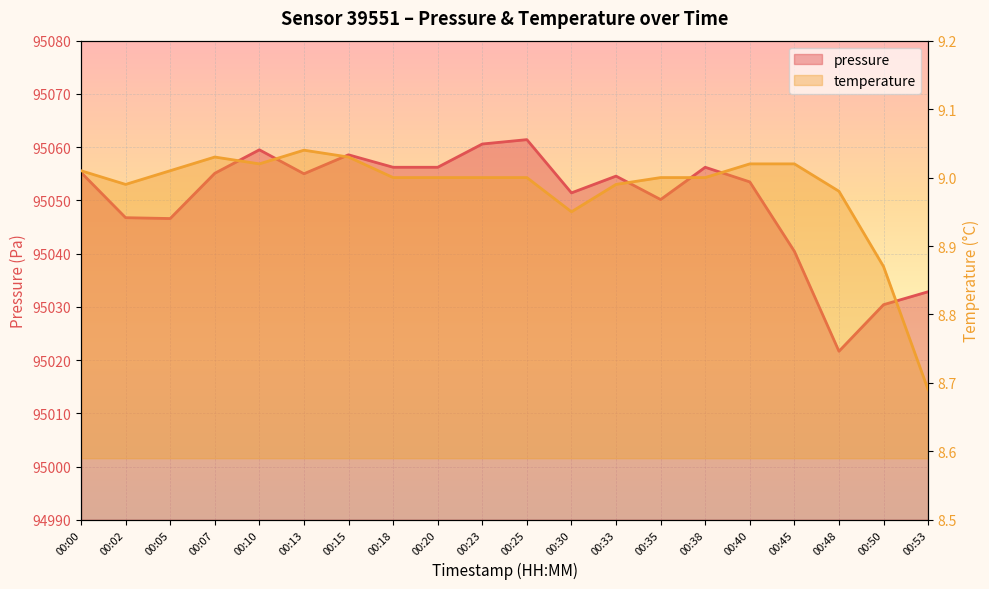

List the labels in order of pressure value, smallest first.

00:48, 00:50, 00:53, 00:45, 00:05, 00:02, 00:35, 00:30, 00:40, 00:33, 00:13, 00:07, 00:00, 00:18, 00:20, 00:38, 00:15, 00:10, 00:23, 00:25